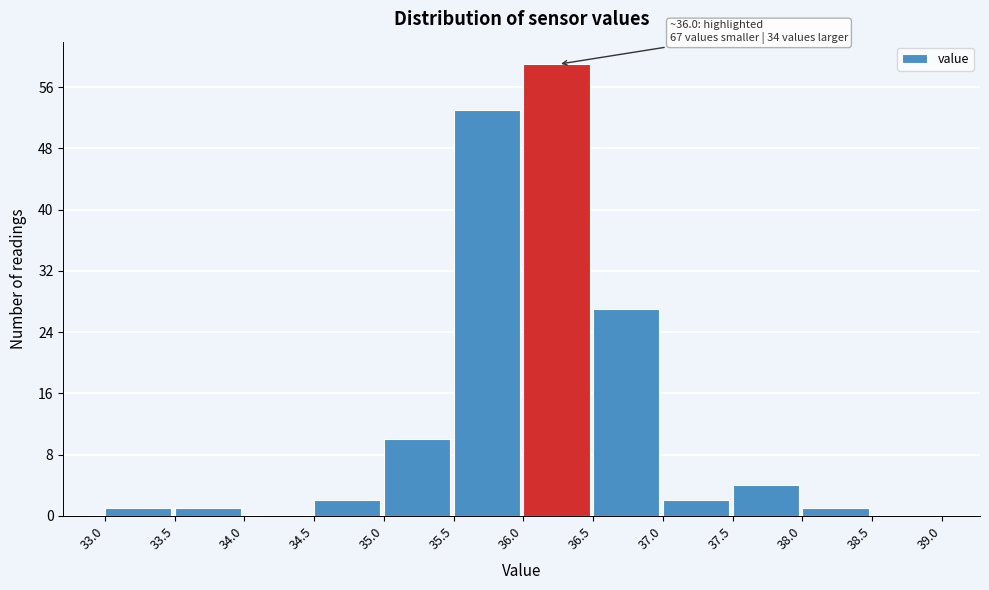

Over which range of the x-axis is the bar tallest?

36.0 to 36.5